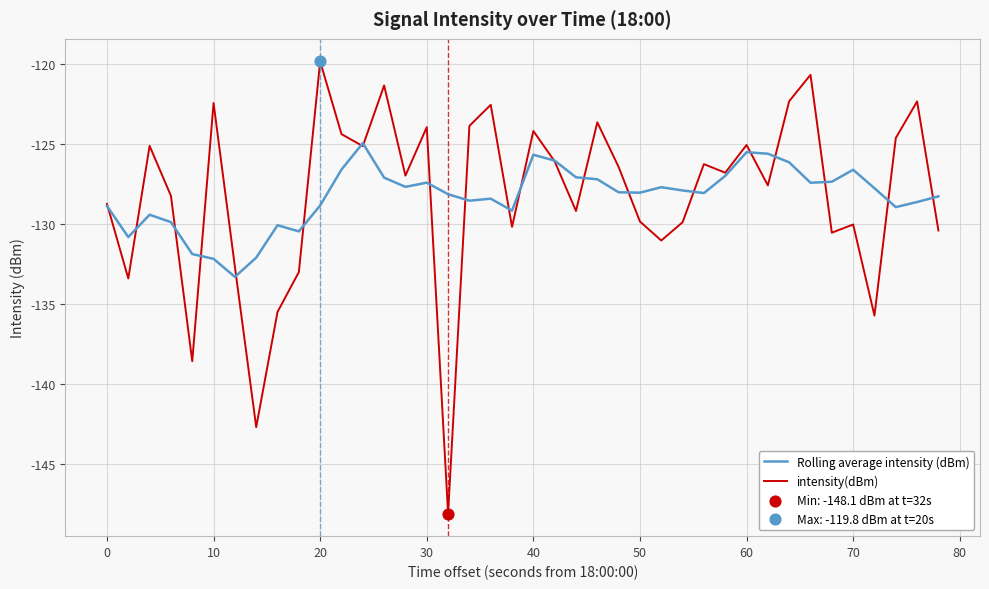

Which series has the largest range (max minus min)?

intensity(dBm)